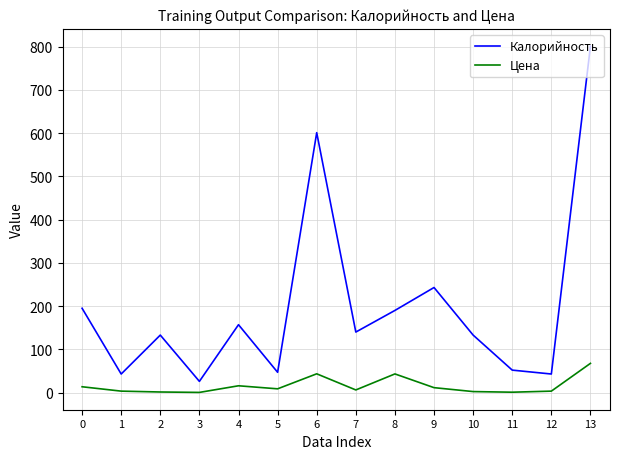

At 10, list the series in order from largest to smallest.

Калорийность, Цена